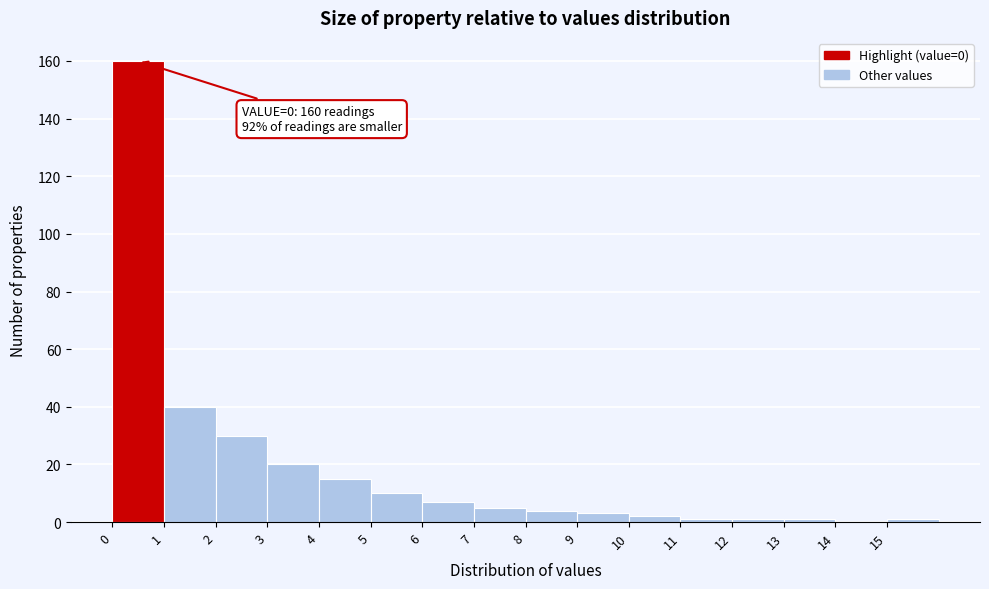

Which range on the x-axis has the tallest bar?

0 to 1